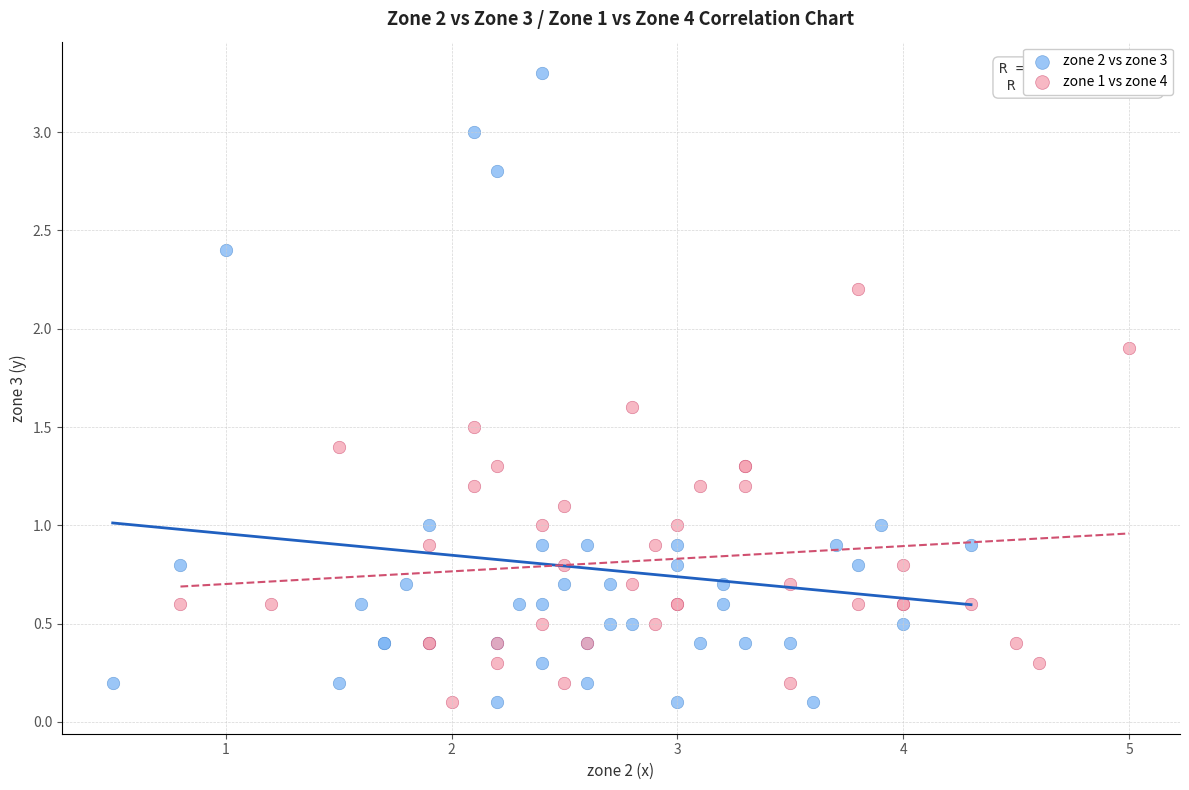

Which series contains the highest Y value?

zone 2 vs zone 3